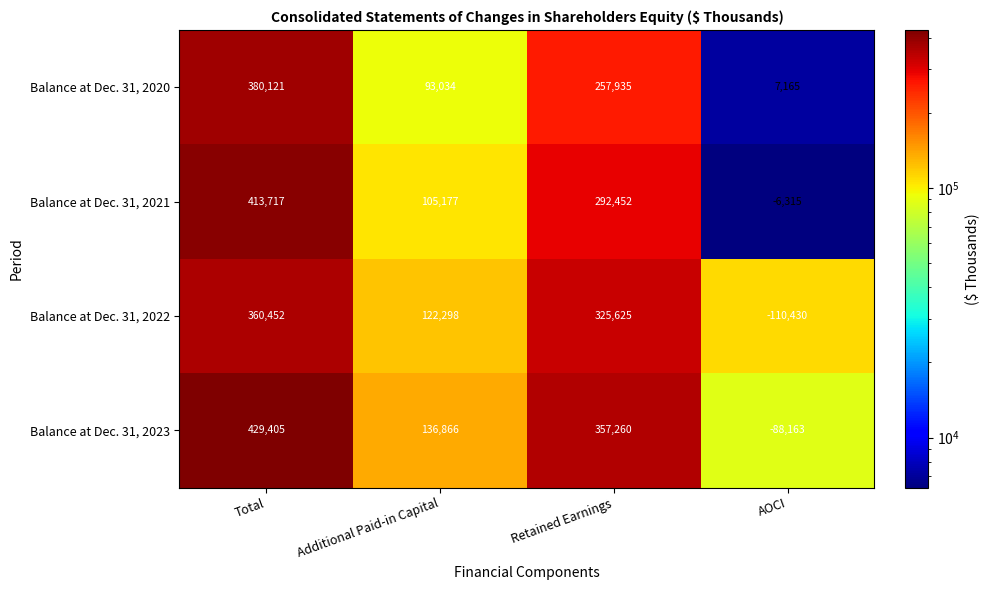

Reading left to right, extract all data points from this chart.

Balance at Dec. 31, 2020: Total=380121	Additional Paid-in Capital=93034	Retained Earnings=257935	AOCI=7165
Balance at Dec. 31, 2021: Total=413717	Additional Paid-in Capital=105177	Retained Earnings=292452	AOCI=-6315
Balance at Dec. 31, 2022: Total=360452	Additional Paid-in Capital=122298	Retained Earnings=325625	AOCI=-110430
Balance at Dec. 31, 2023: Total=429405	Additional Paid-in Capital=136866	Retained Earnings=357260	AOCI=-88163